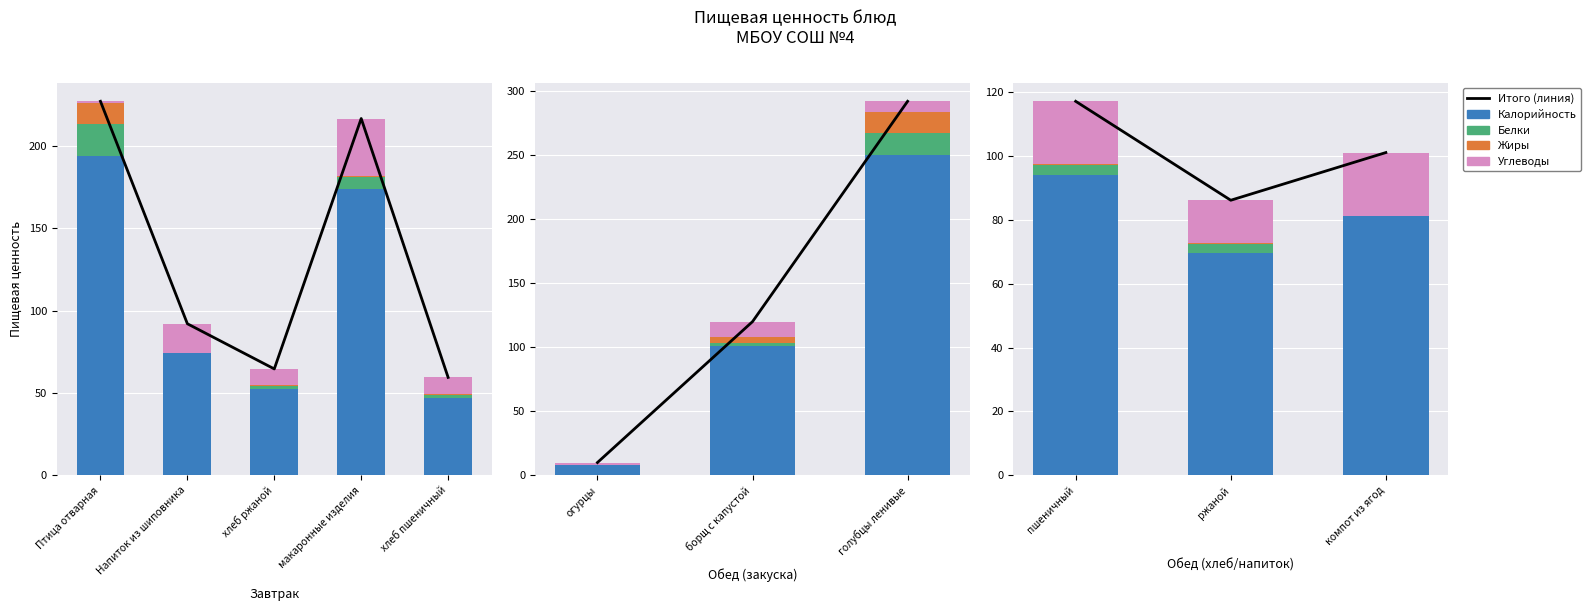

The value of Калорийность at компот из ягод is 29.7. True or false?

False